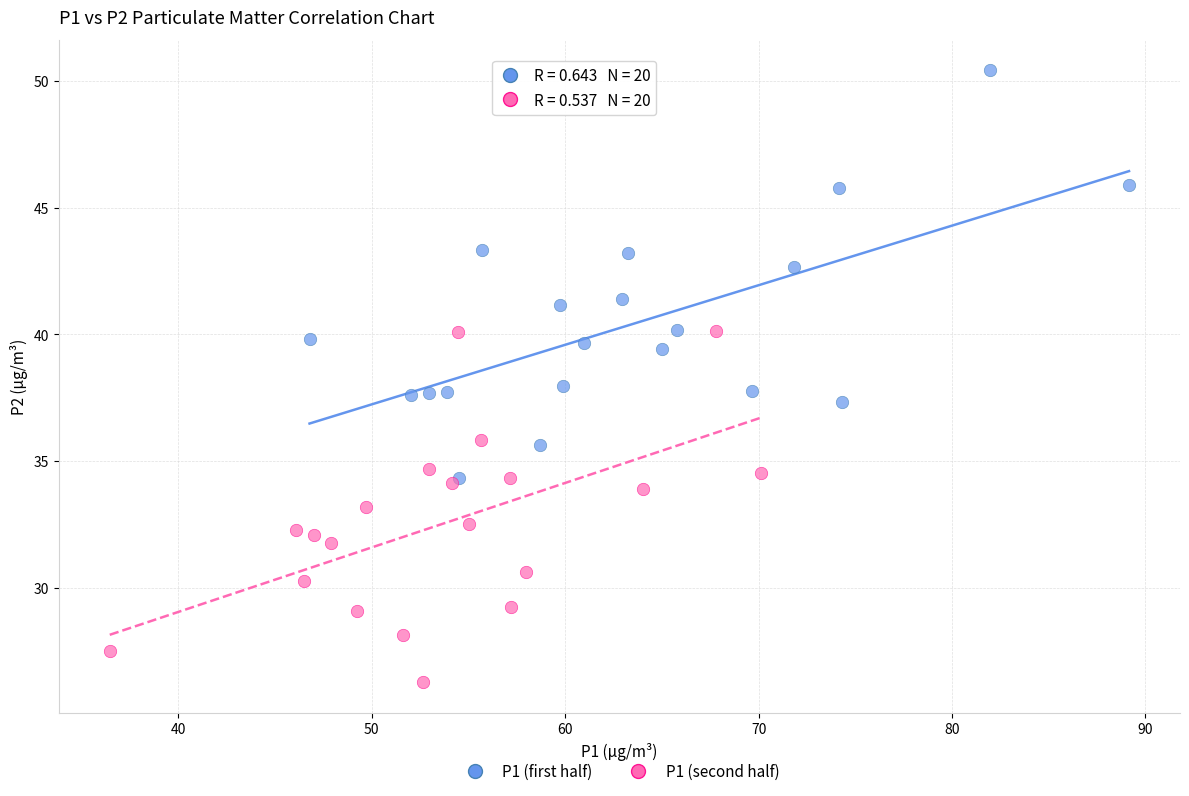

Which series contains the highest Y value?

P1 (first half)